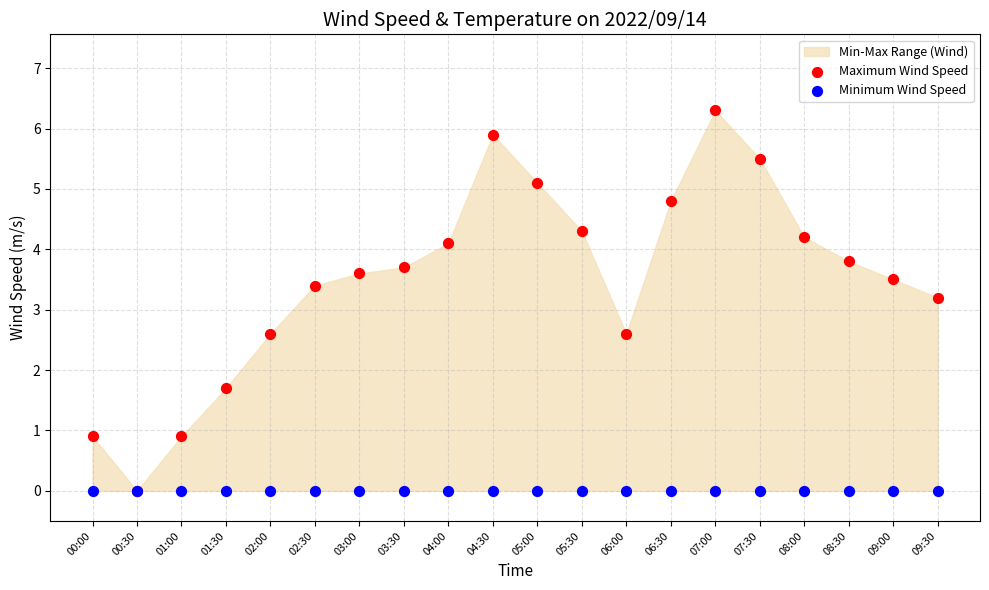

Across all series, what Y value is closest to 3?

3.2